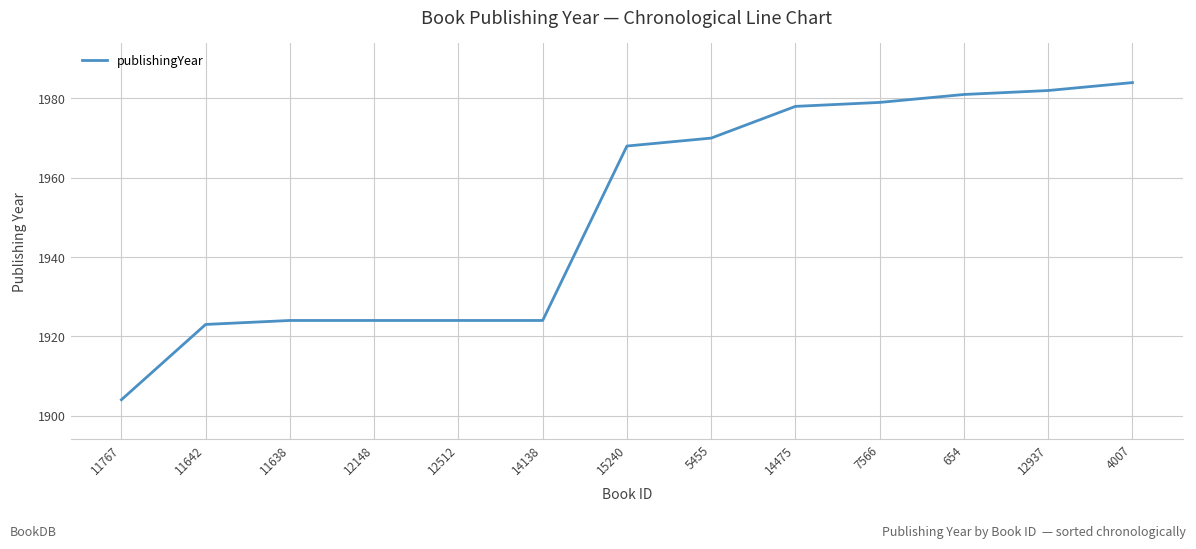

Is it true that the value at 5455 is 2998?

False